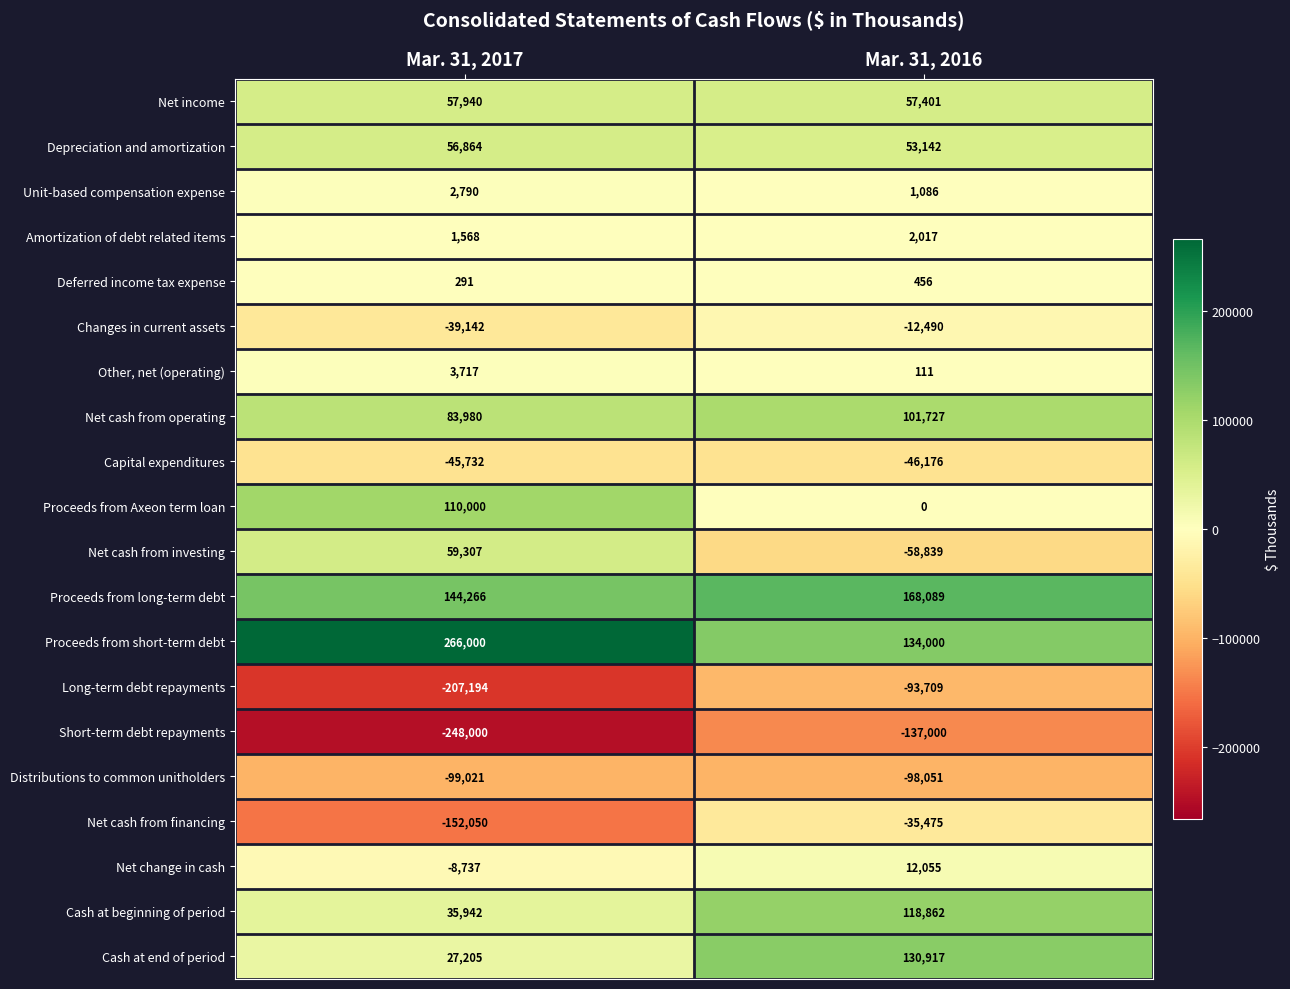

Between Mar. 31, 2017 and Mar. 31, 2016, which series saw the biggest shift?

Proceeds from short-term debt